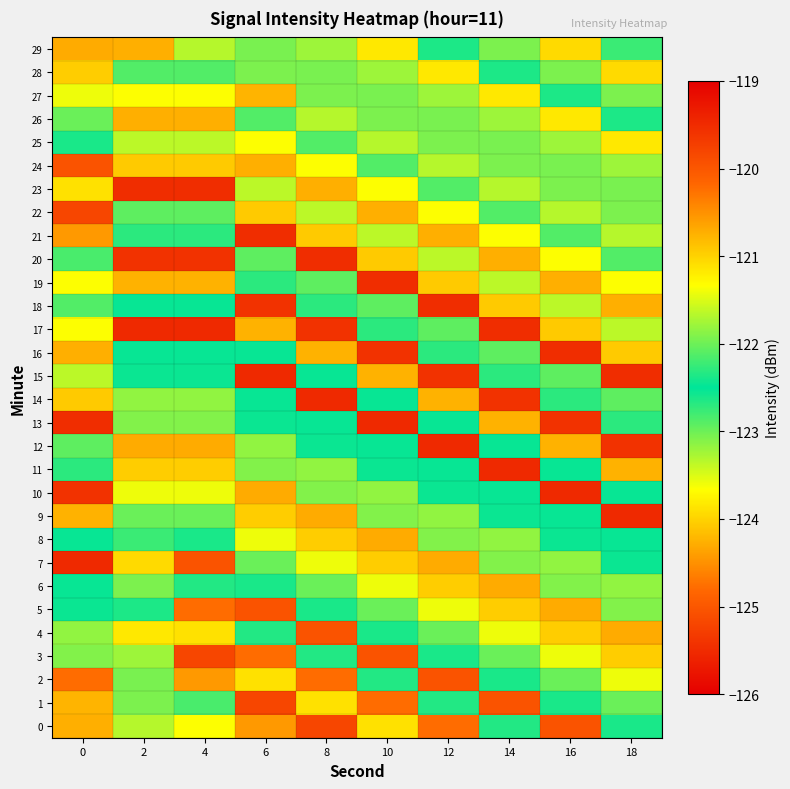

Between 0 and 14, which is larger?

14